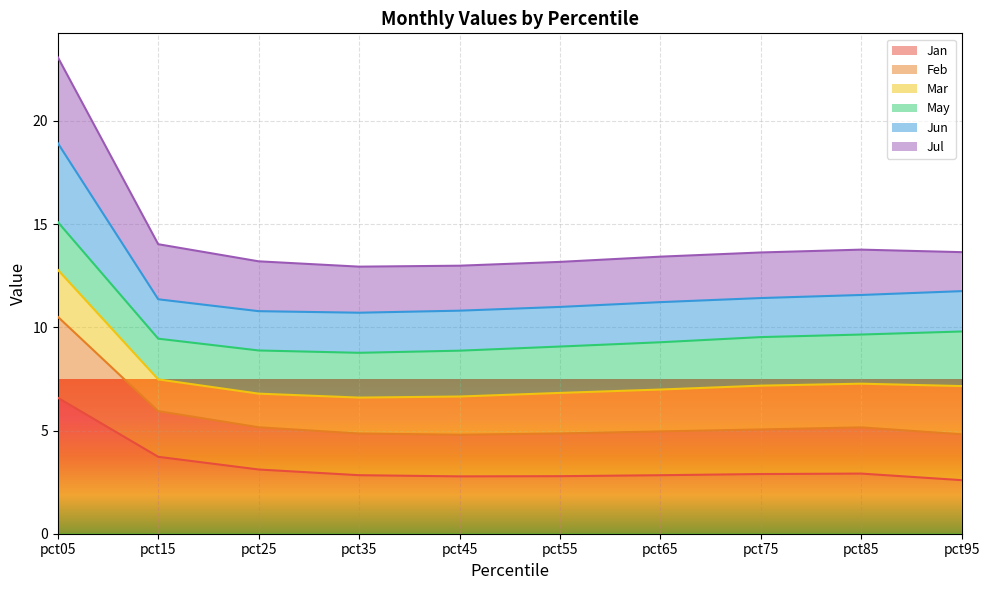

What is the difference between the second highest and minimum values in the Feb series?

1.0